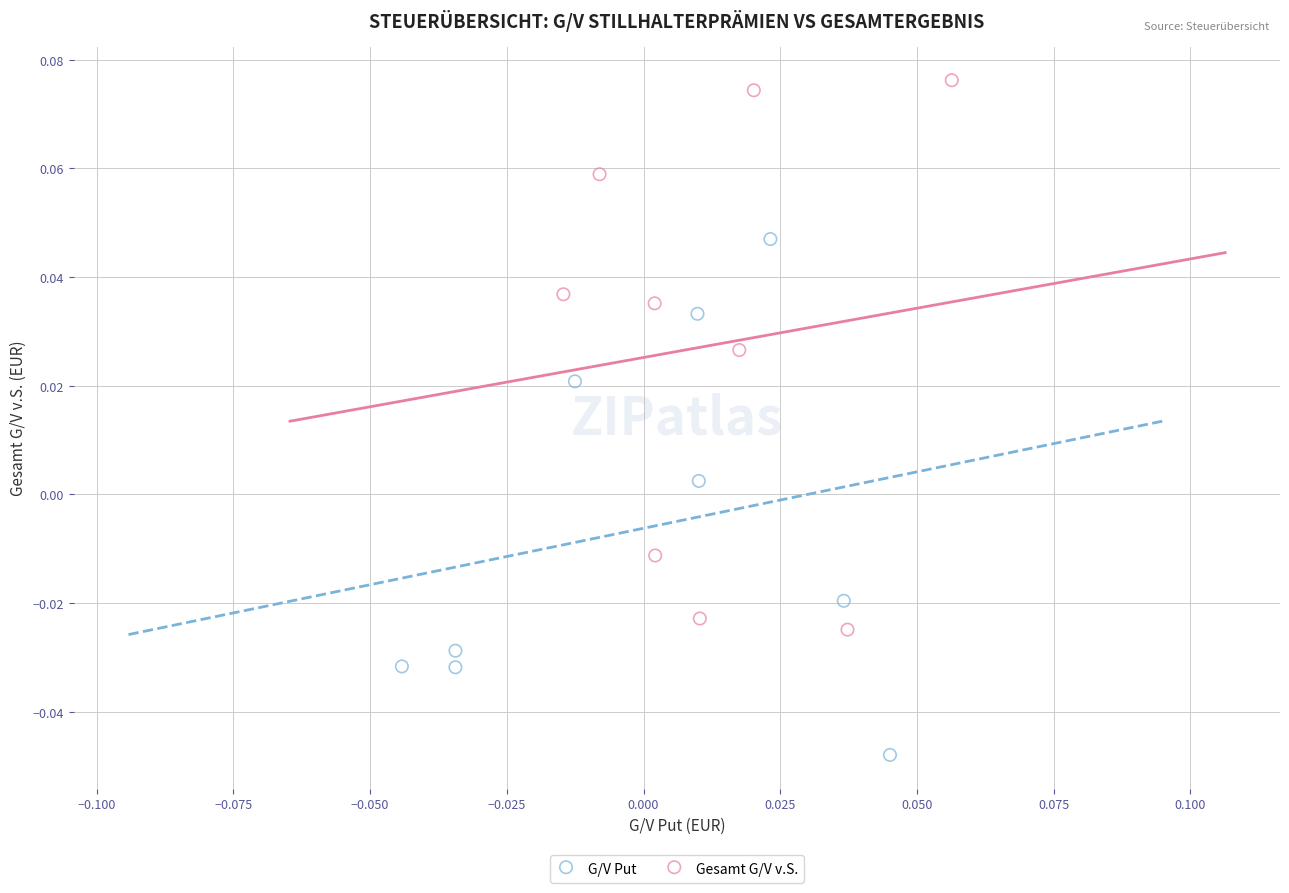

Which series reaches the minimum Y coordinate?

G/V Put